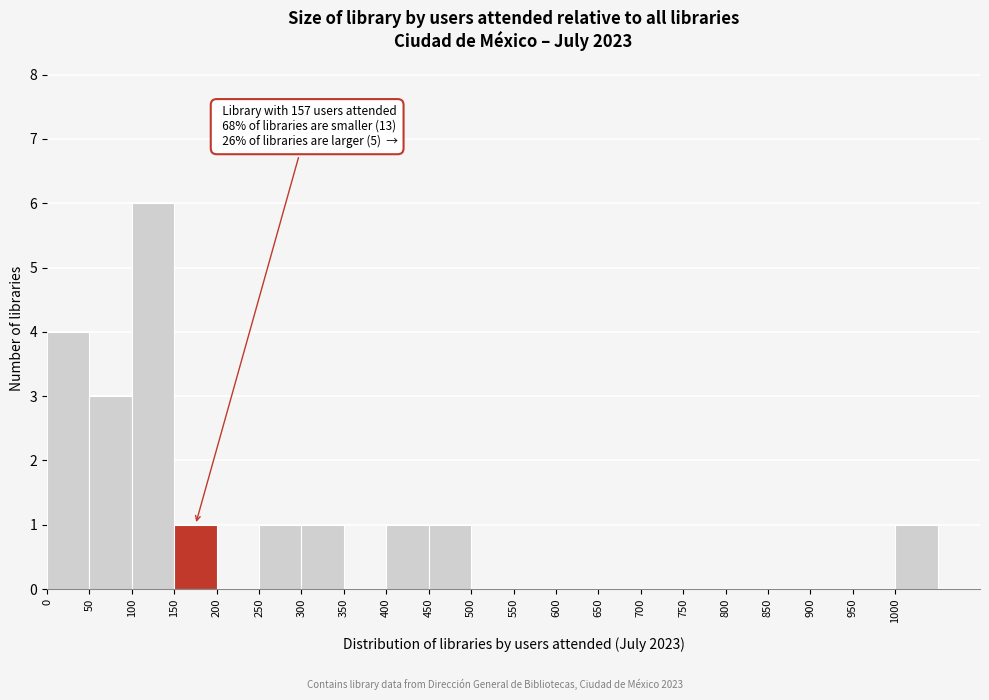

Over which range of the x-axis is the bar tallest?

100 to 150